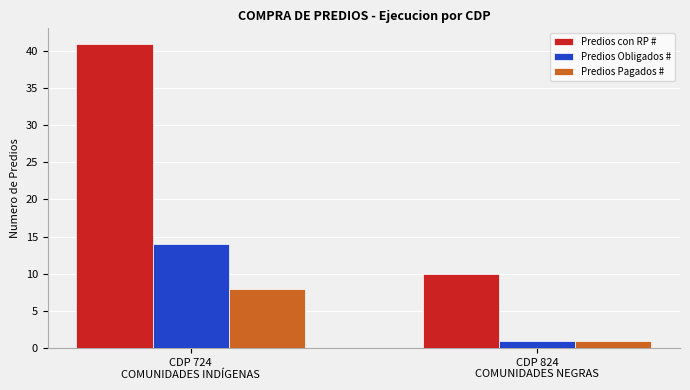

Where is Predios Obligados # nearest to the value 7?

CDP 824
COMUNIDADES NEGRAS